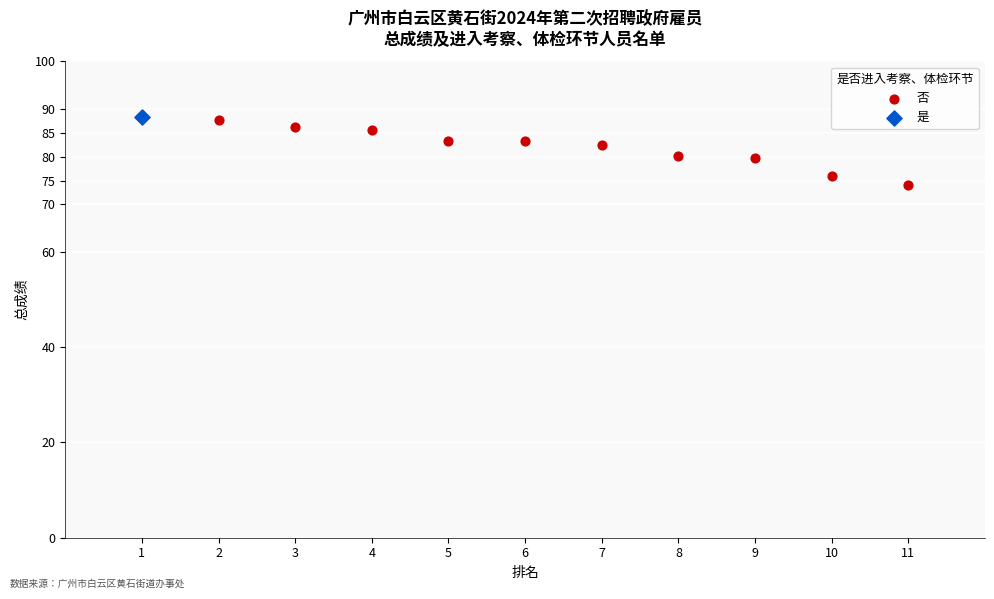

What are all the series names shown in the legend?

否, 是